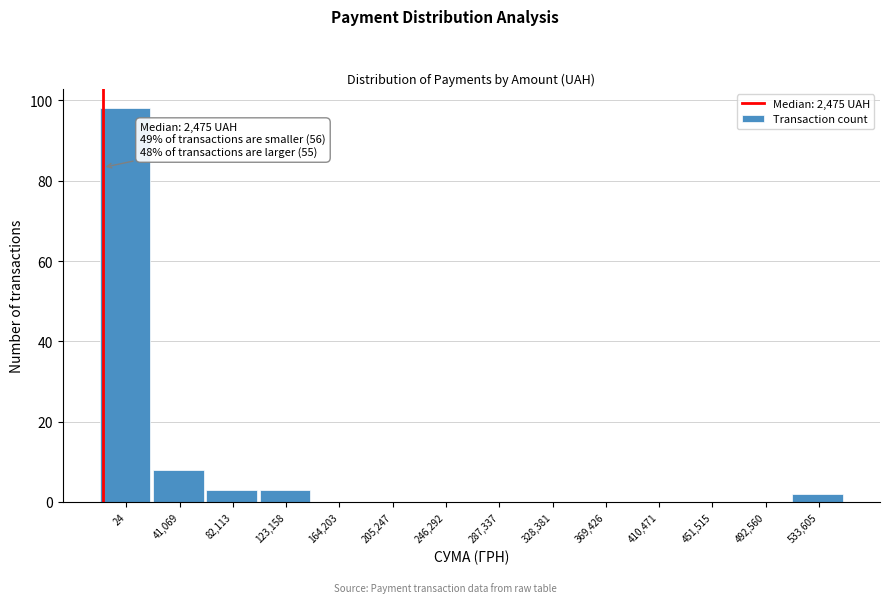

Reading right to left, extract all data points from this chart.

533,605=2	492,560=0	451,515=0	410,471=0	369,426=0	328,381=0	287,337=0	246,292=0	205,247=0	164,203=0	123,158=3	82,113=3	41,069=8	24=98